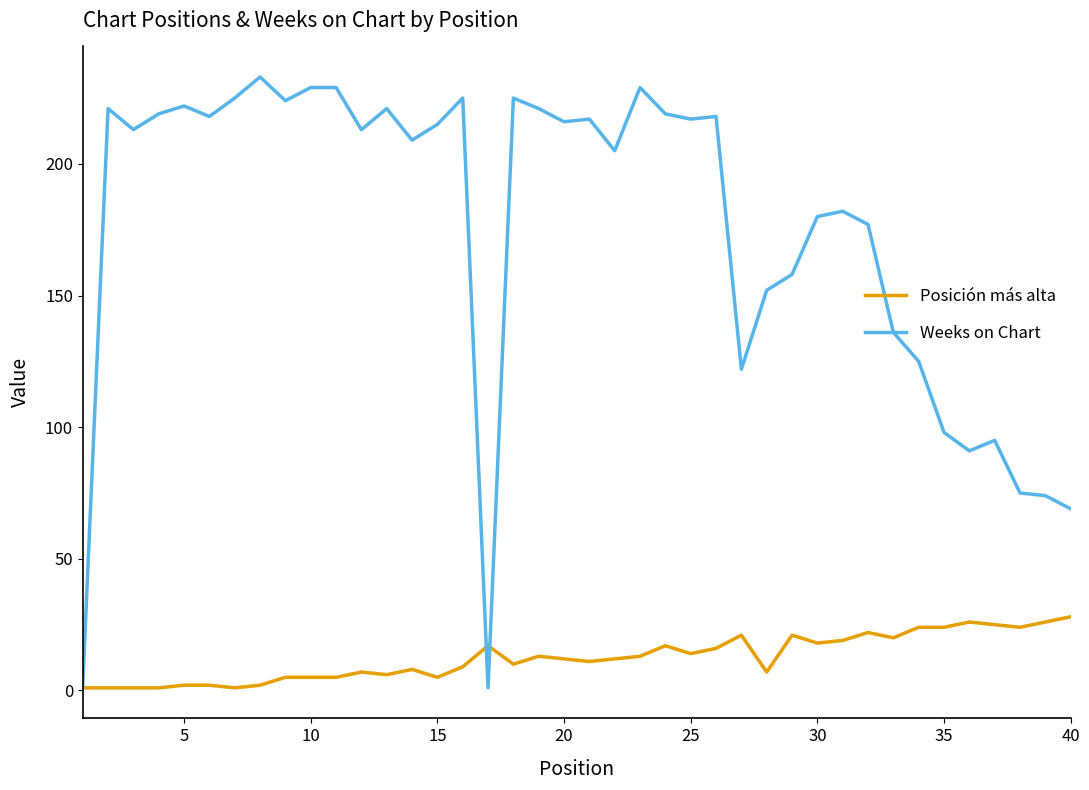

At how many categories does at least one series exceed 171?

27